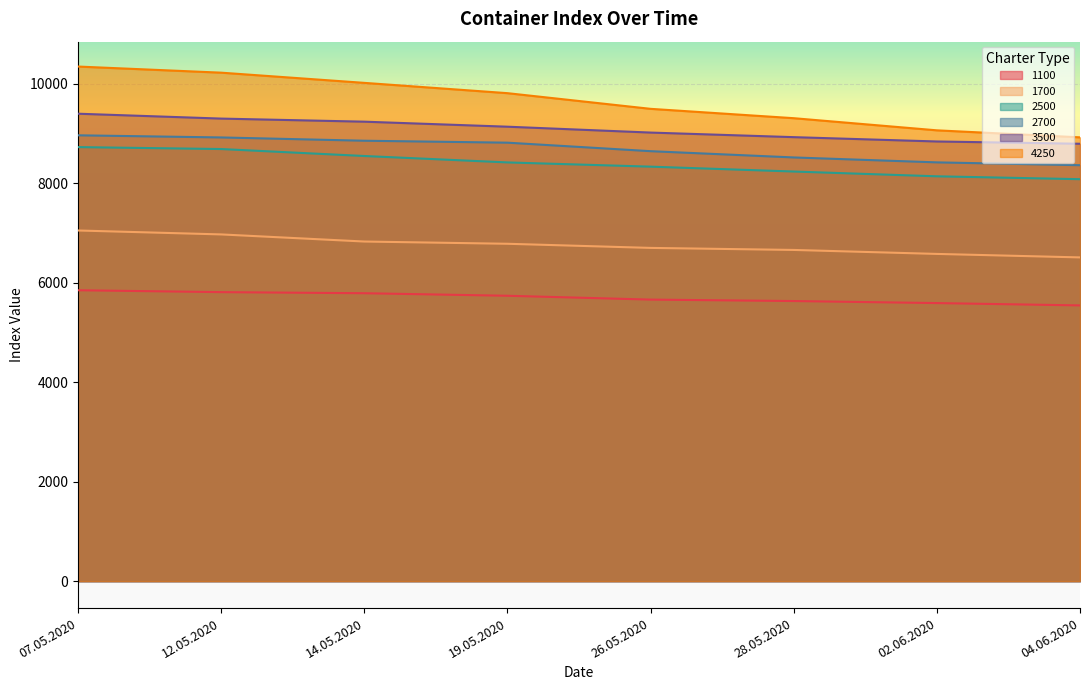

Reading right to left, what are all the values shown in this chart?

1100: 5541	5588	5629	5658	5735	5786	5808	5846
1700: 6506	6576	6656	6697	6780	6825	6968	7047
2500: 8078	8136	8232	8330	8415	8544	8684	8723
2700: 8359	8416	8515	8641	8812	8851	8917	8960
3500: 8790	8836	8923	9015	9133	9234	9296	9394
4250: 8919	9060	9304	9492	9807	10014	10219	10342